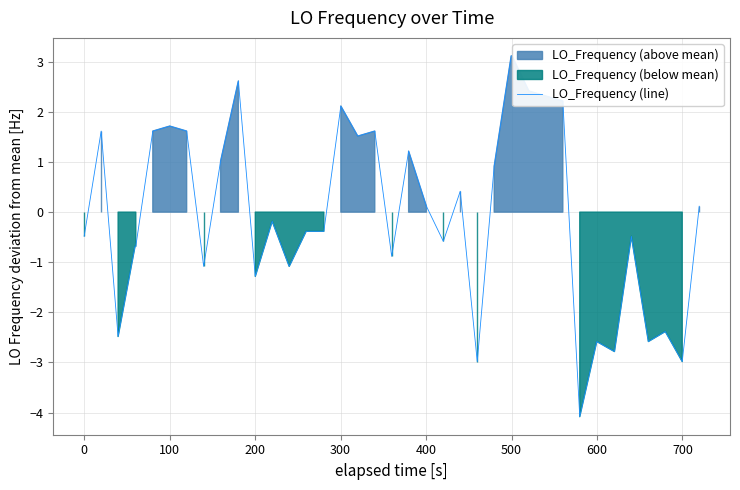

How many lines are shown in the chart?

1